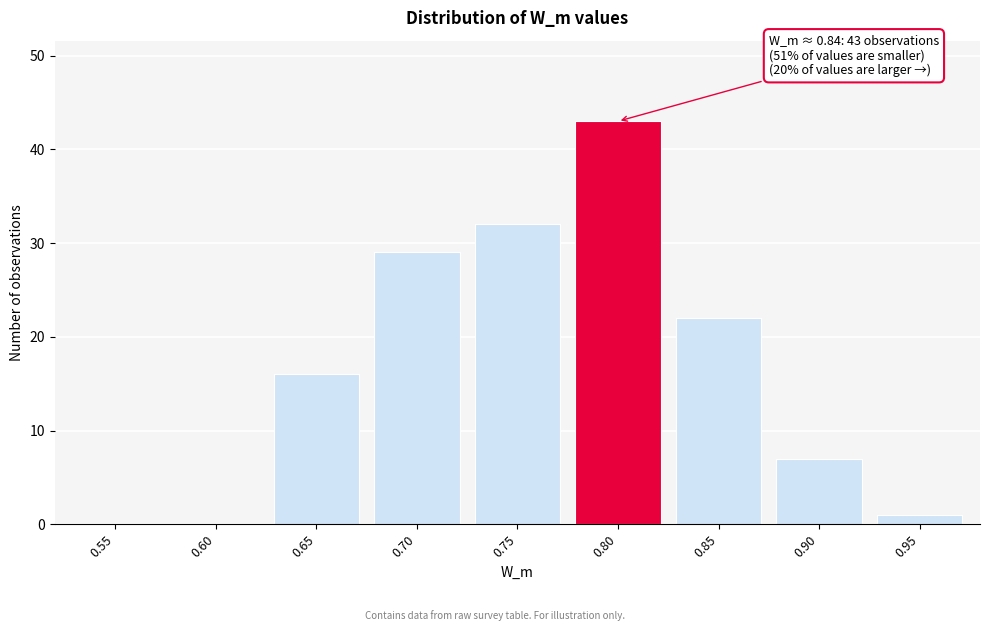

Reading left to right, transcribe all the data shown in this chart.

0.55=0	0.60=0	0.65=16	0.70=29	0.75=32	0.80=43	0.85=22	0.90=7	0.95=1